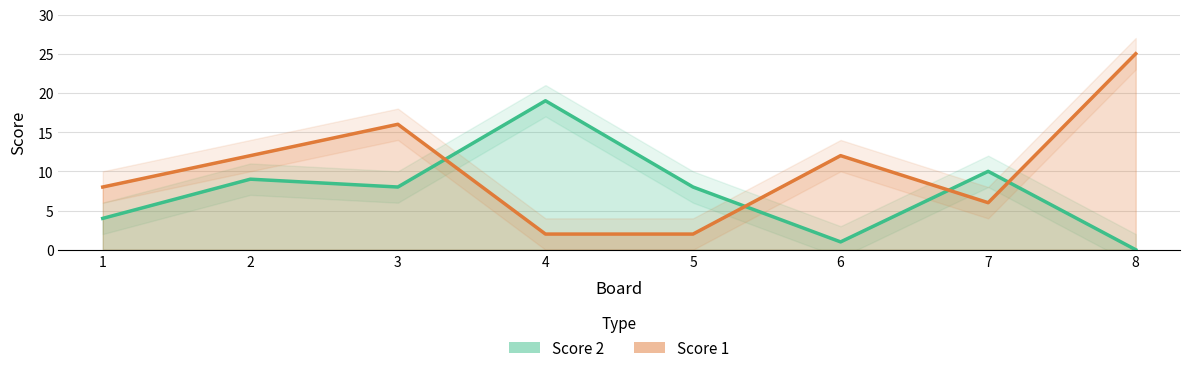

What is the difference between the second highest and minimum values in the Score 1 series?

14